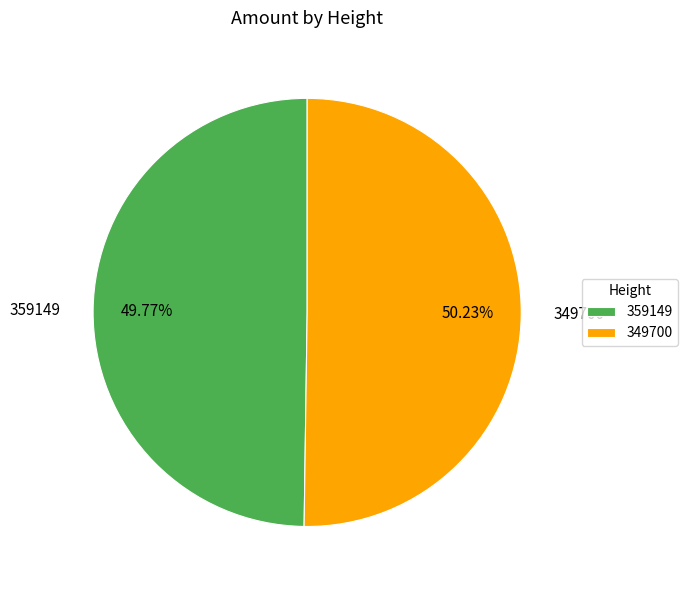

Approximately how many times larger is the value at 349700 compared to 359149?

1.0